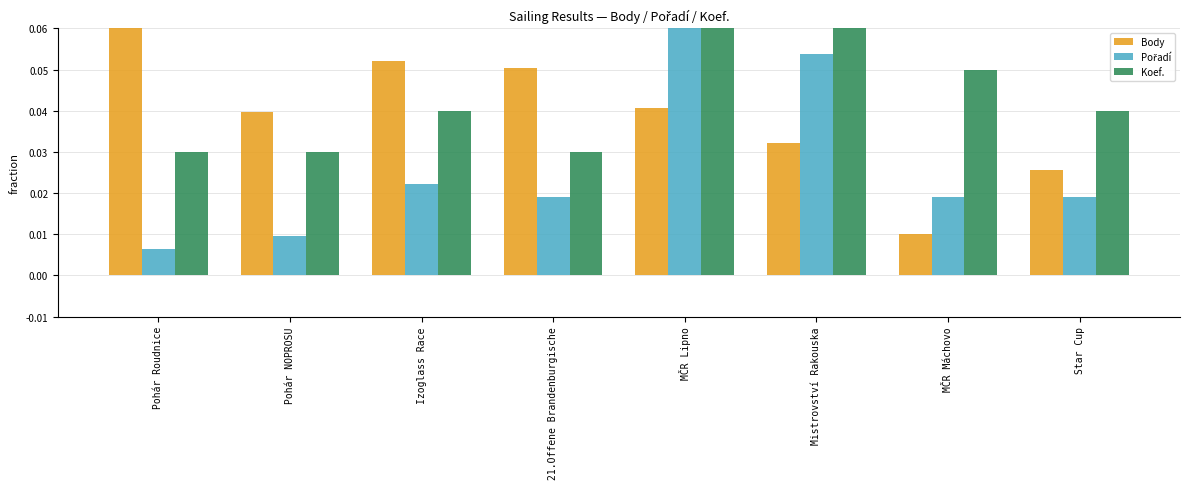

Which series has the largest total across all categories?

Koef.